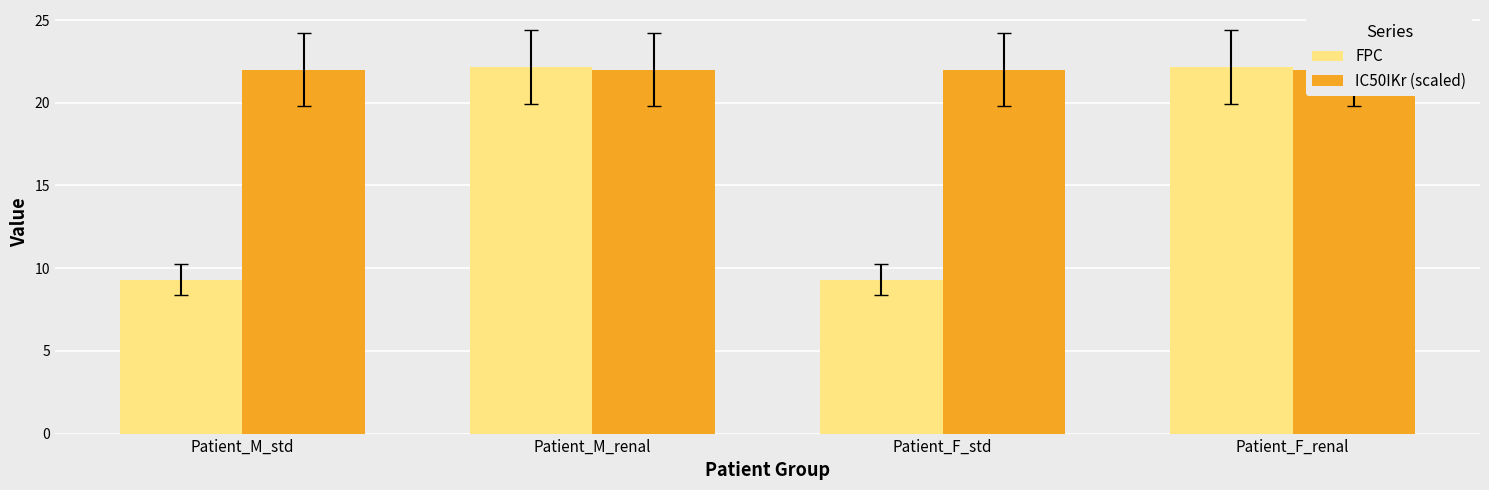

What is the average value of the IC50IKr (scaled) series?

22.0